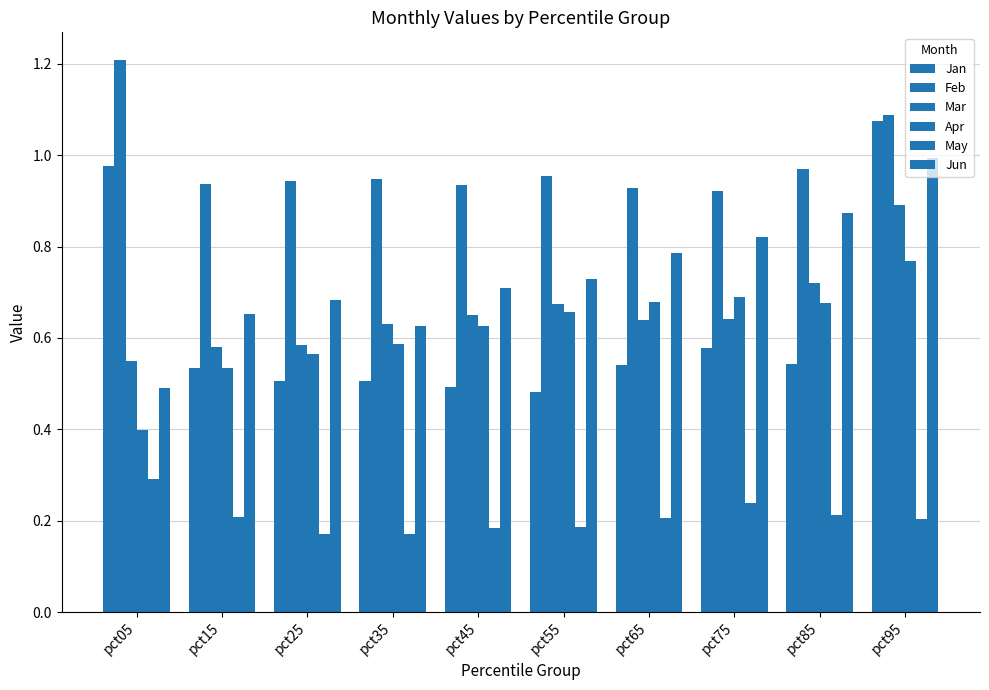

At which category is the sum across all series the highest?

pct95